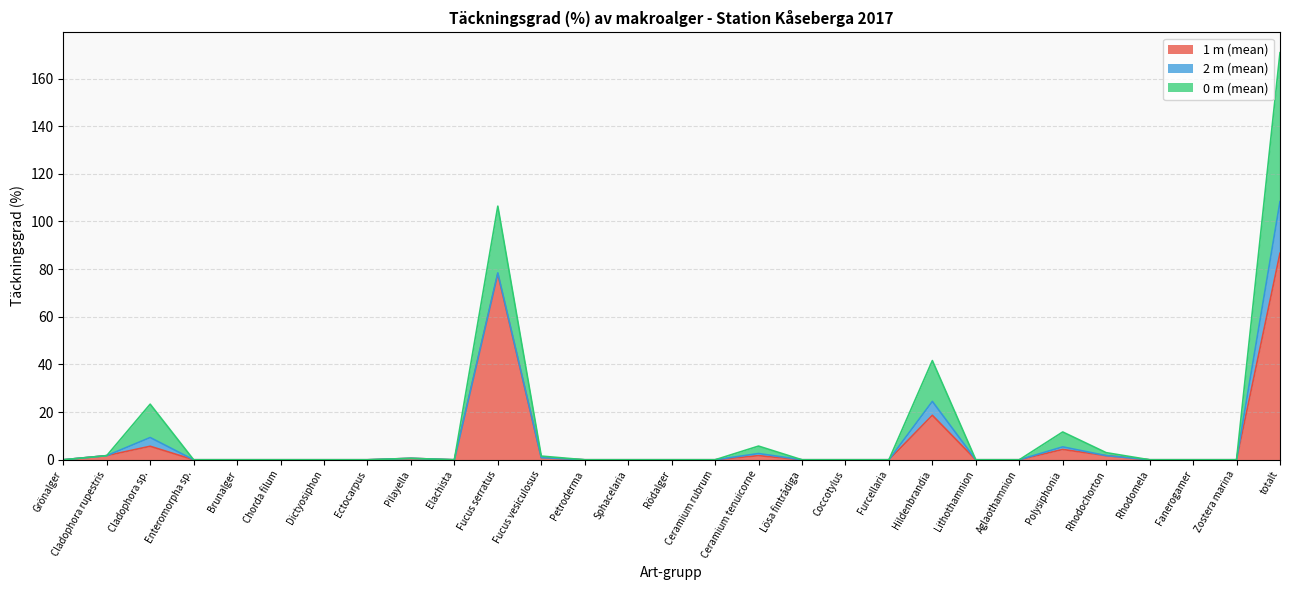

What is the difference between the 1 m (mean) values at Lösa fintrådiga and Pilayella?

0.6